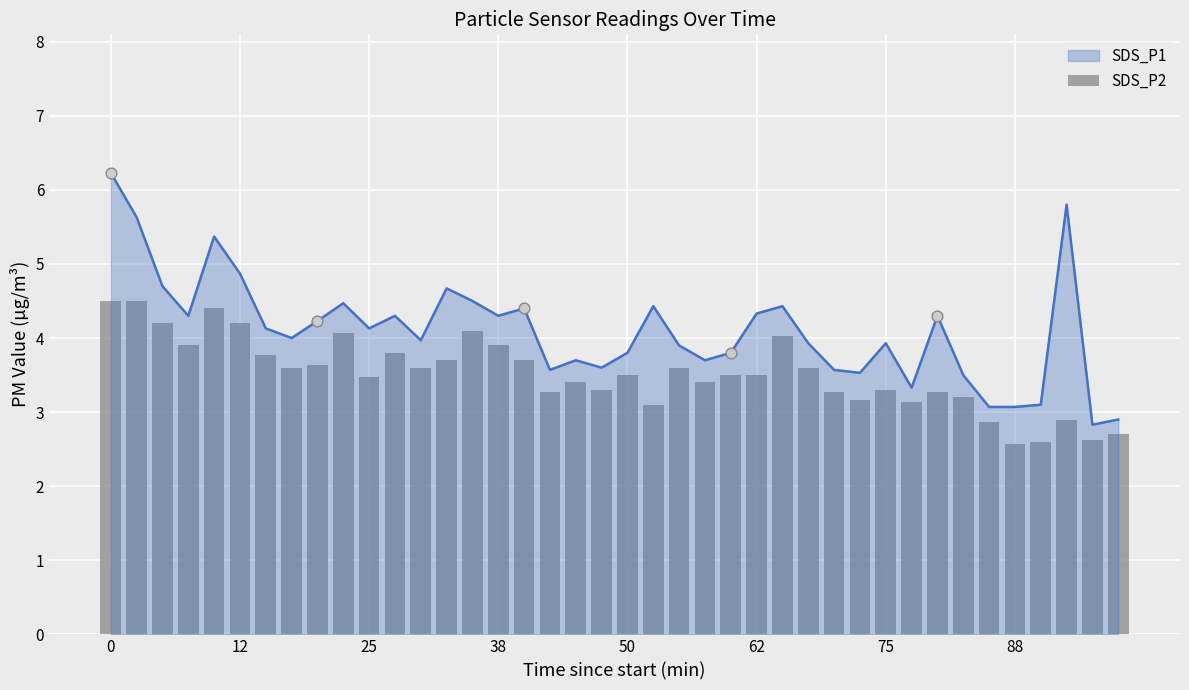

Approximately how many times larger is the value at 11 compared to 8?

1.0